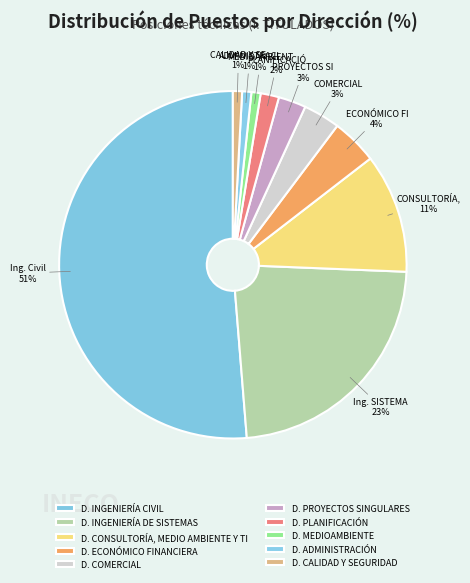

What percentage is the D. COMERCIAL slice, to the nearest percent?

3%